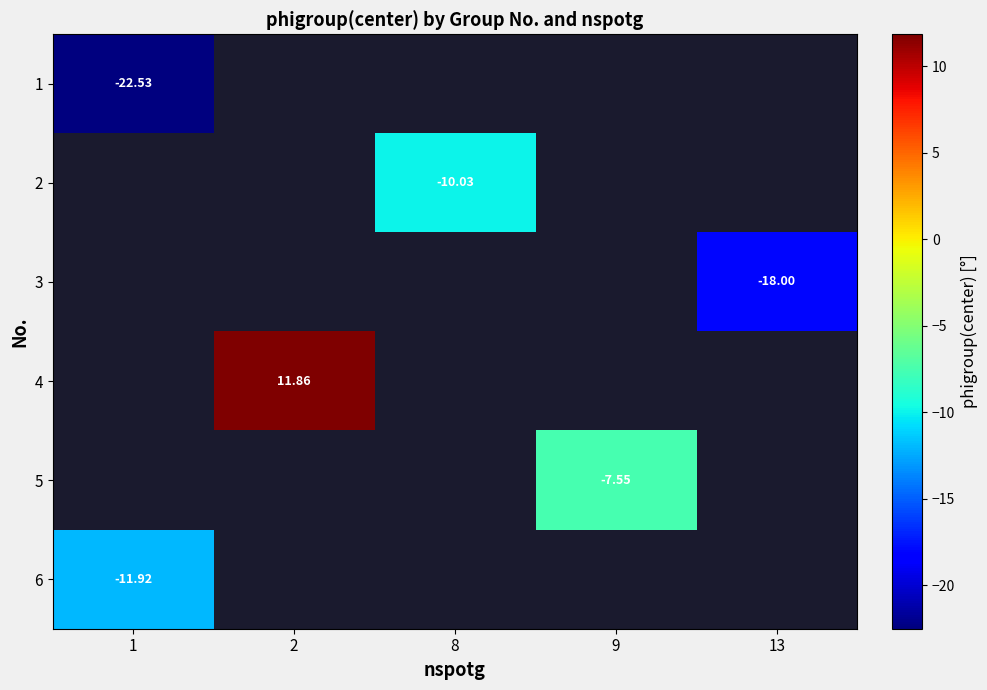

What is the maximum value shown in the chart?

11.9